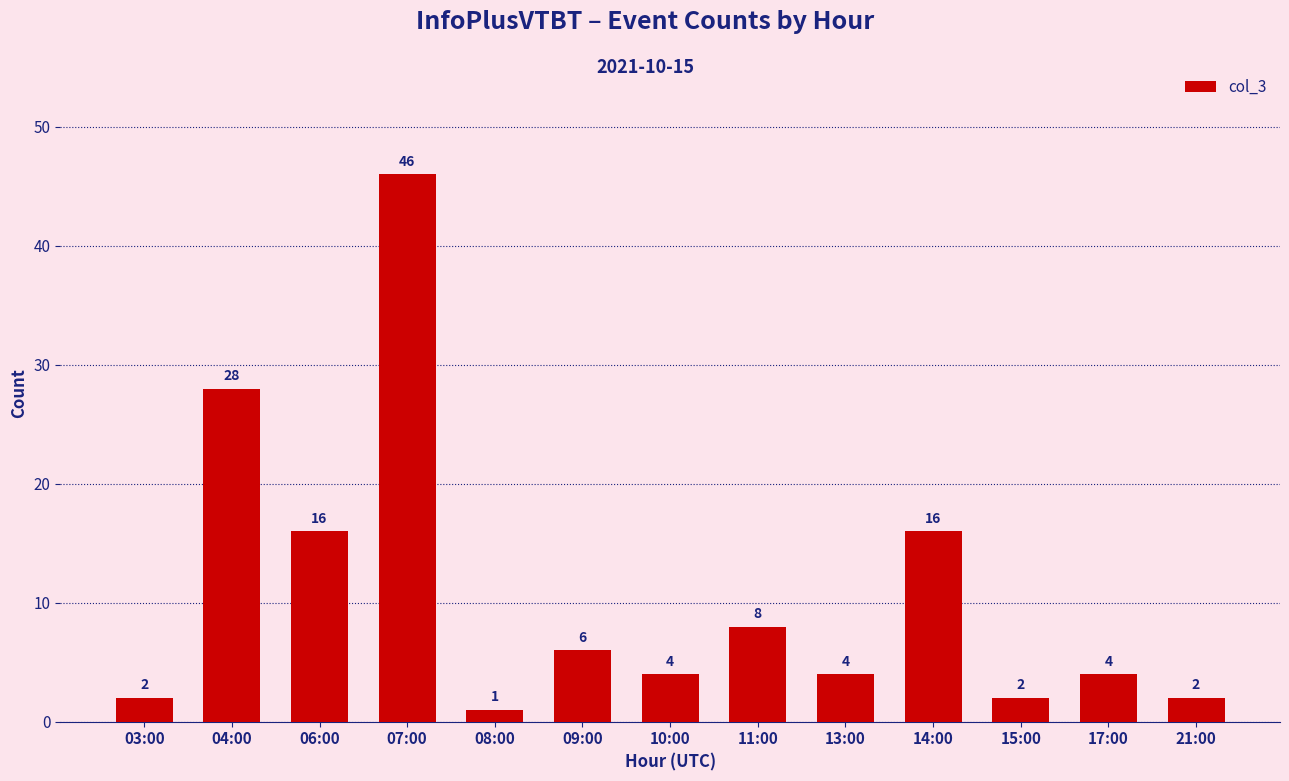

Which label corresponds to the largest value in the chart?

07:00